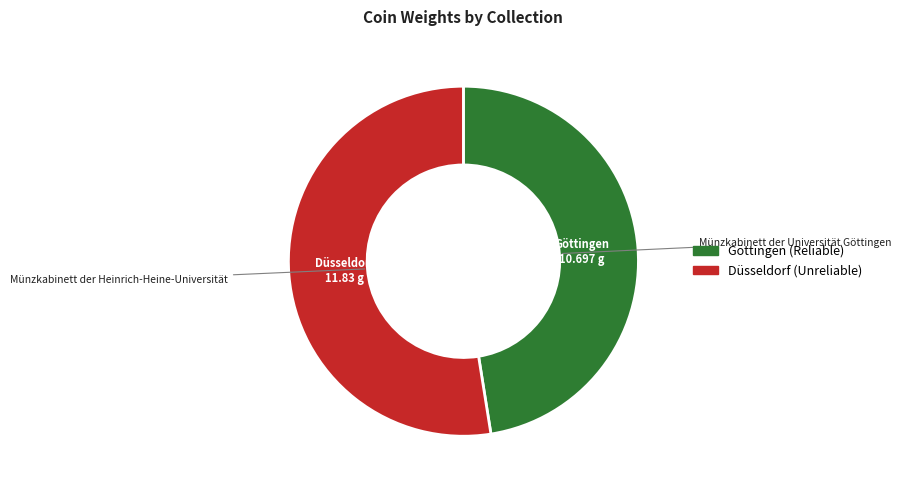

Which category has the smallest portion of the pie?

Münzkabinett der Universität Göttingen